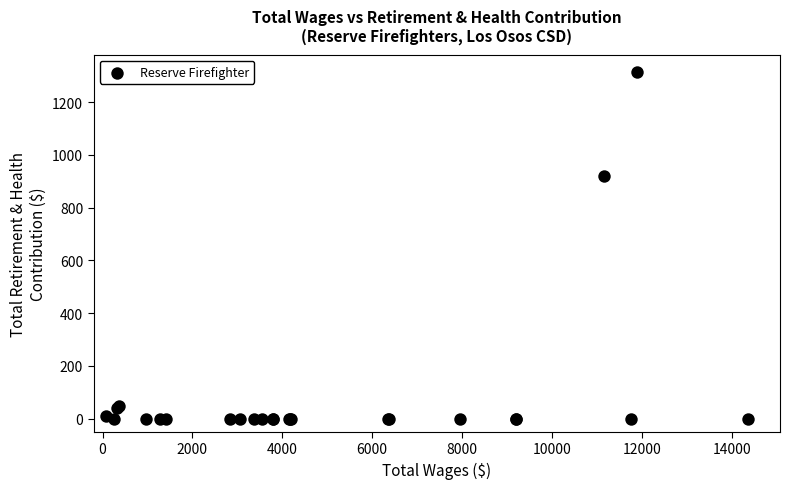

What Y value in the scatter plot is closest to 657?

921